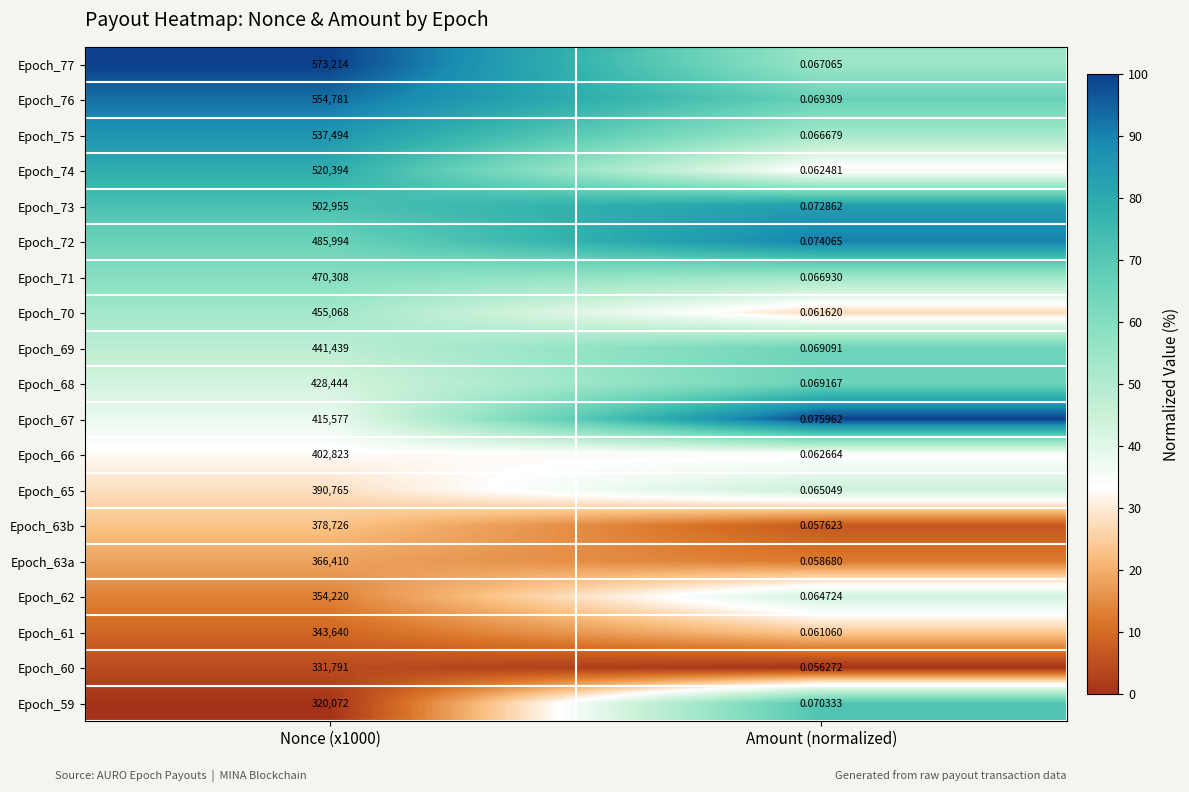

Is the value of Epoch_60 at Amount (normalized) greater than the value of Epoch_73 at Amount (normalized)?

No